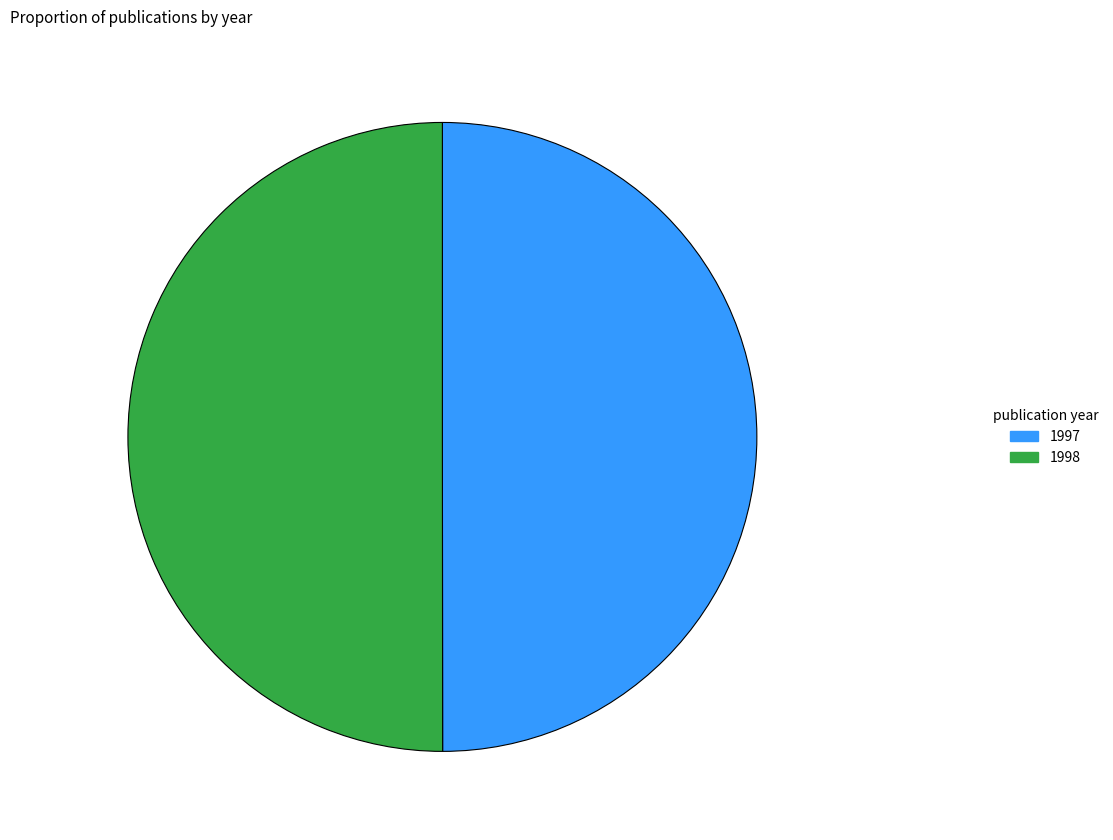

Do 1997 and 1998 together represent more than half of the pie?

Yes